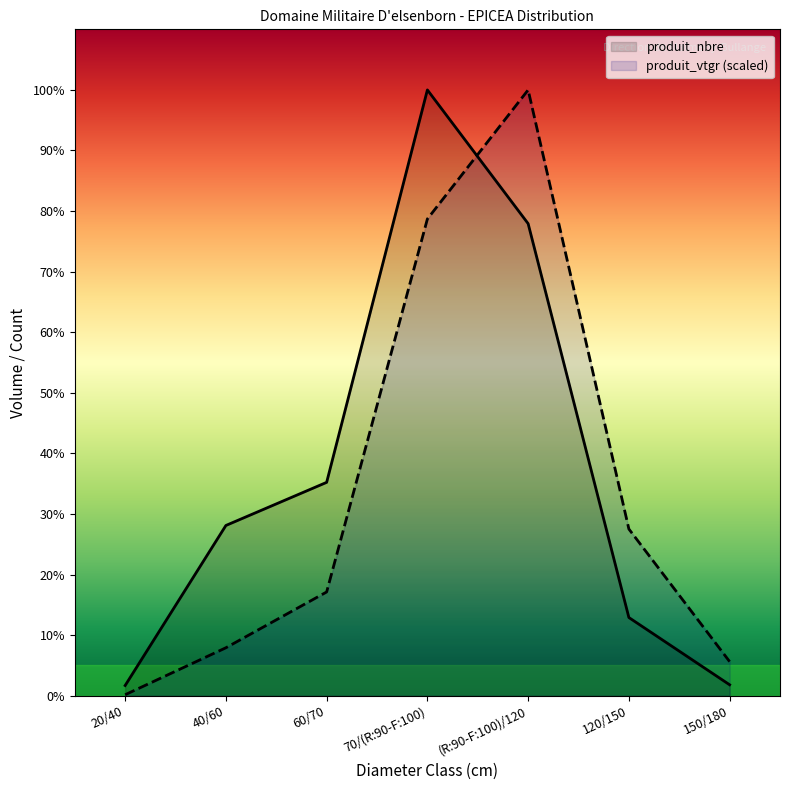

Between 20/40 and (R:90-F:100)/120, which is larger?

(R:90-F:100)/120